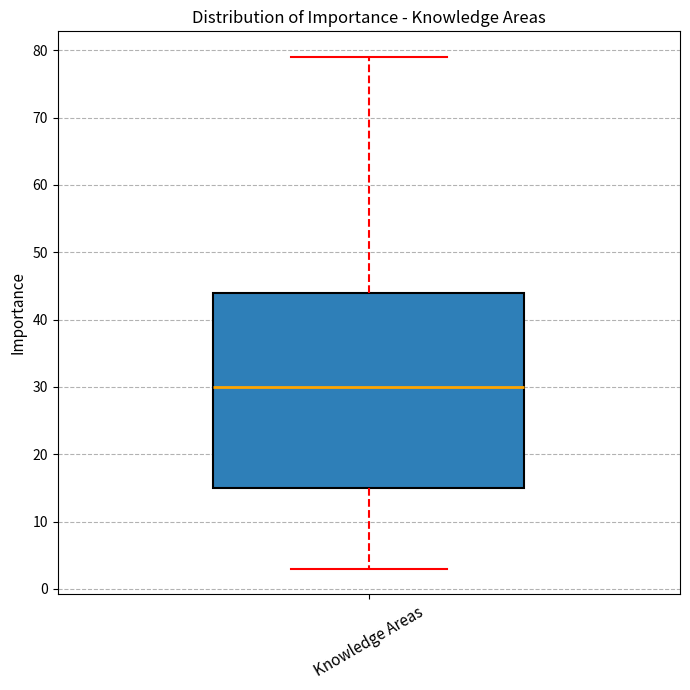

Transcribe this box plot: give where the median line is, the range the box spans, and where the two whiskers end, as read against the y-axis. The values are not printed on the chart, so give them approximately, as read against the axis.

median 30, box 15 to 44, whiskers 3 to 79